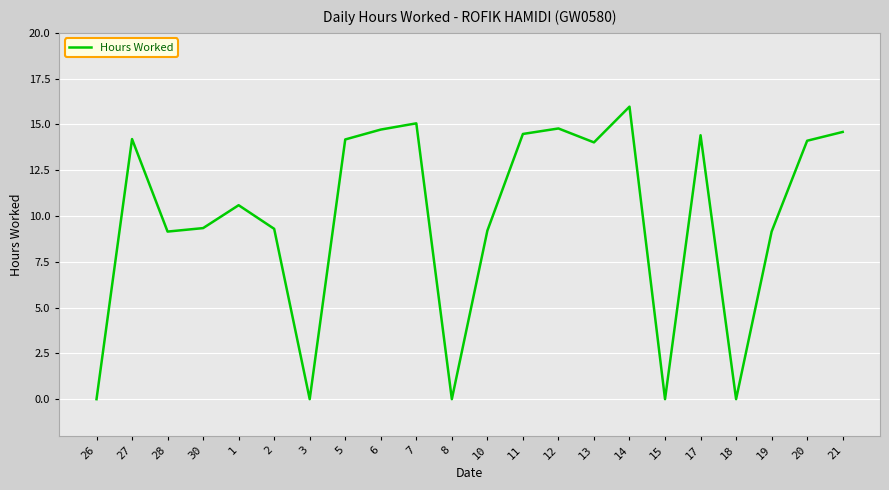

How many series are shown in this chart?

1